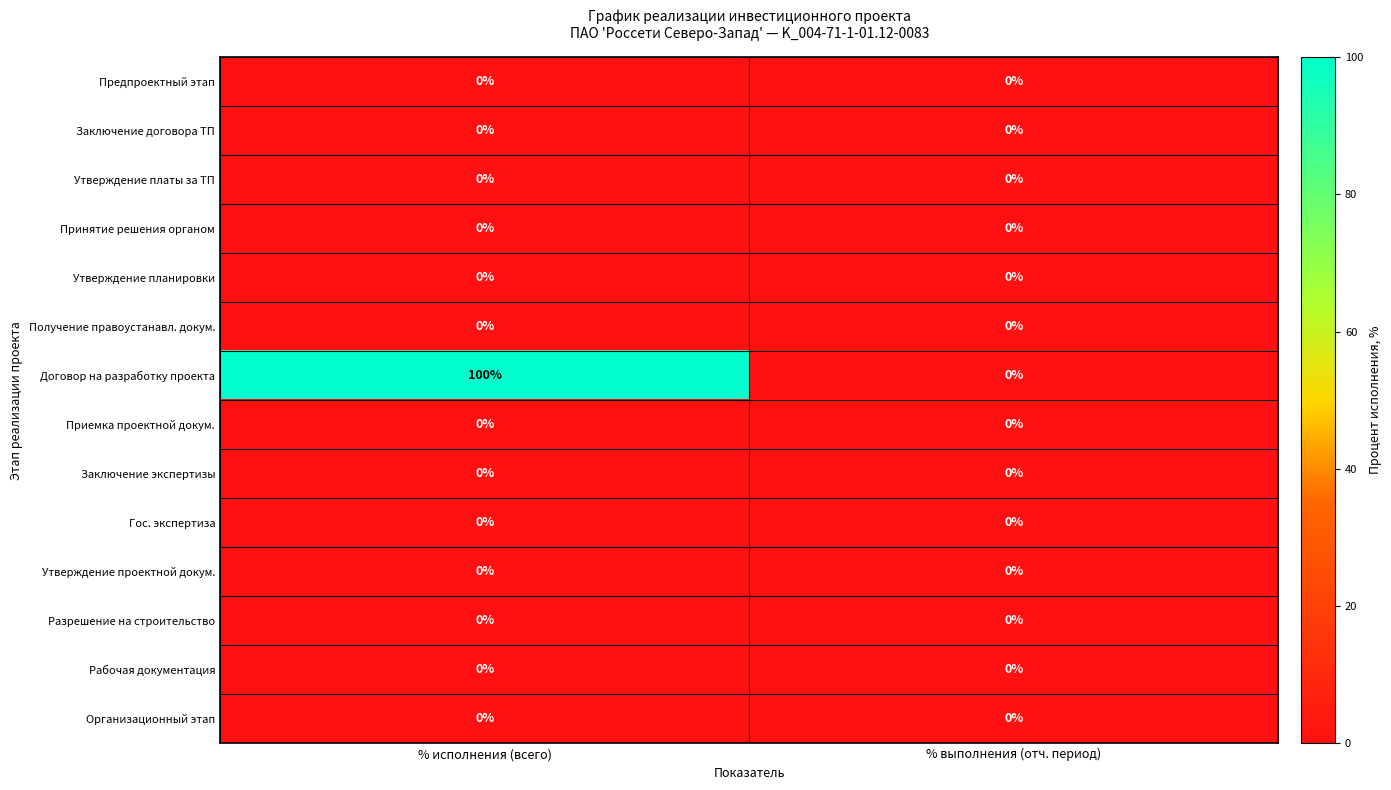

At which category is the sum across all series the highest?

% исполнения (всего)